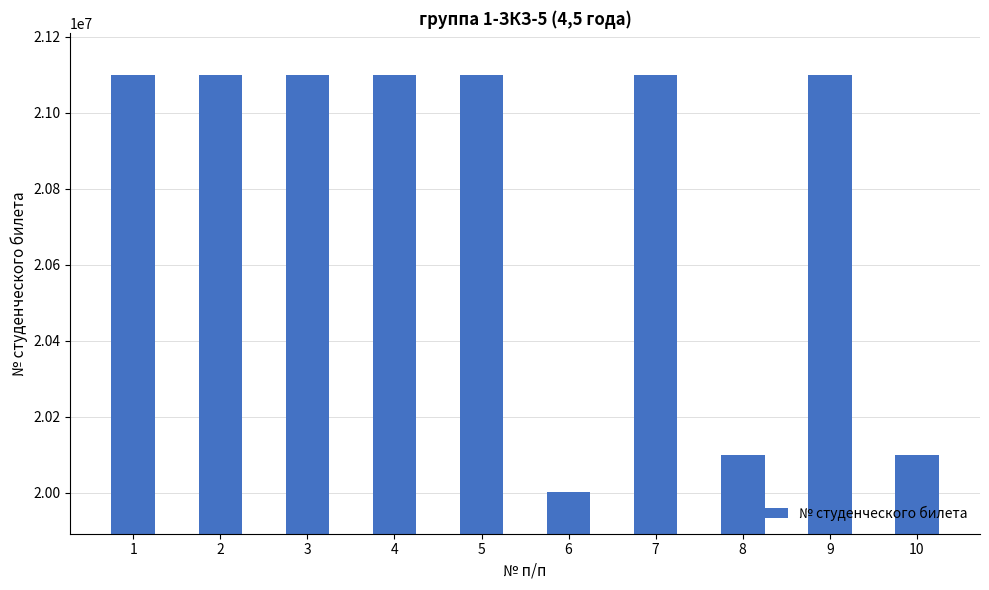

What is the value of the 5th bar from the left?

21100141